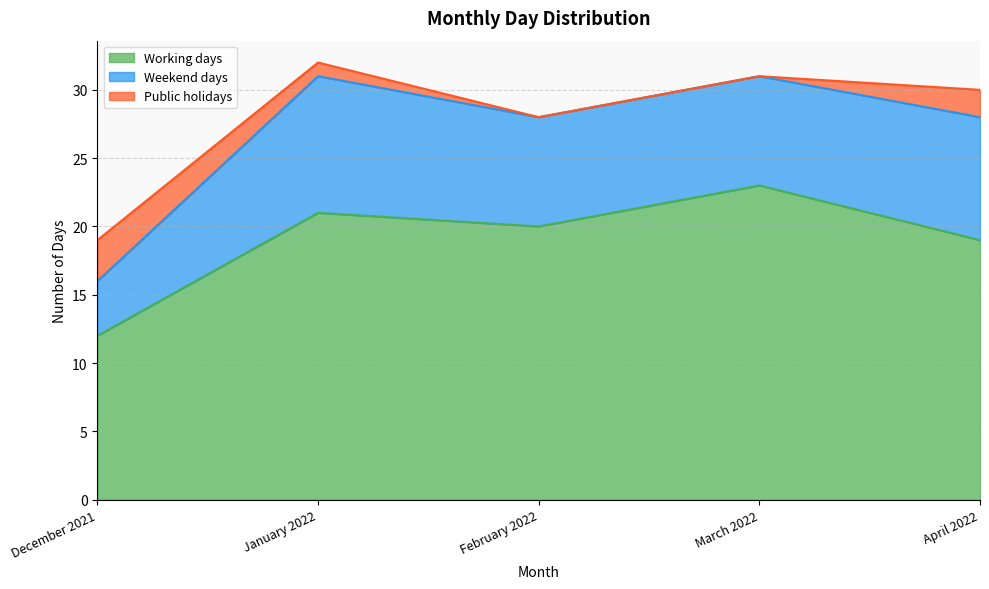

List the series in order of their peak value, highest first.

Working days, Weekend days, Public holidays